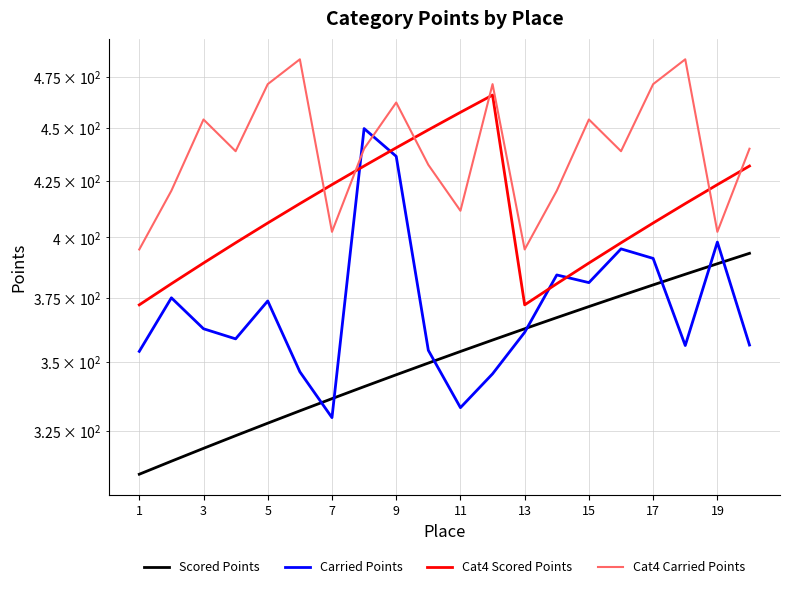

Reading left to right, transcribe all the data shown in this chart.

Scored Points: 310.3	314.7	319.0	323.4	327.8	332.1	336.5	340.9	345.2	349.6	354.0	358.3	362.7	367.1	371.4	375.8	380.2	384.5	388.9	393.3
Carried Points: 354.0	374.9	362.7	358.8	373.7	346.3	329.7	449.6	436.4	354.4	333.3	345.6	361.3	384.2	381.1	395.1	391.1	356.2	398.0	356.4
Cat4 Scored Points: 372.1	380.7	389.2	397.7	406.3	414.8	423.3	431.9	440.4	448.9	457.5	466.0	372.1	380.7	389.2	397.7	406.3	414.8	423.3	431.9
Cat4 Carried Points: 394.9	420.6	454.0	438.8	471.5	484.2	402.4	440.0	462.3	432.4	411.6	471.5	394.9	420.6	454.0	438.8	471.5	484.2	402.4	440.0